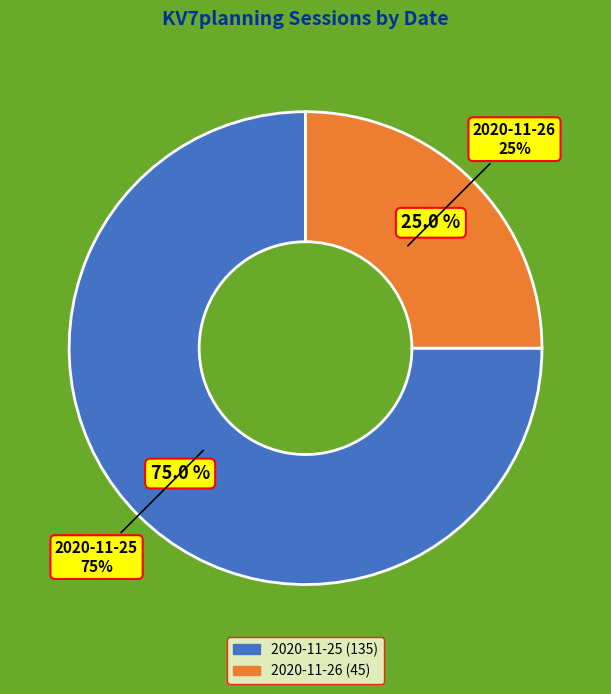

How many segments does this pie chart have?

2